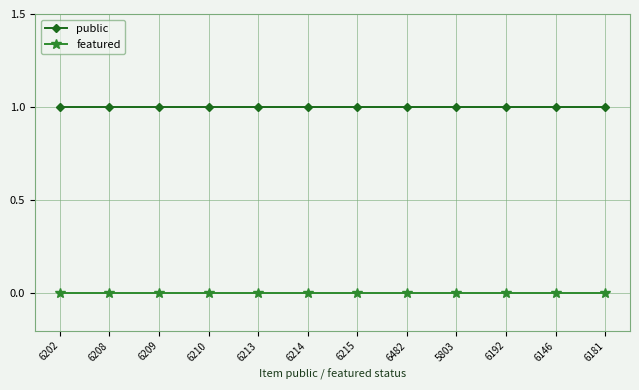

What is the label of the 10th point from the left?

6192